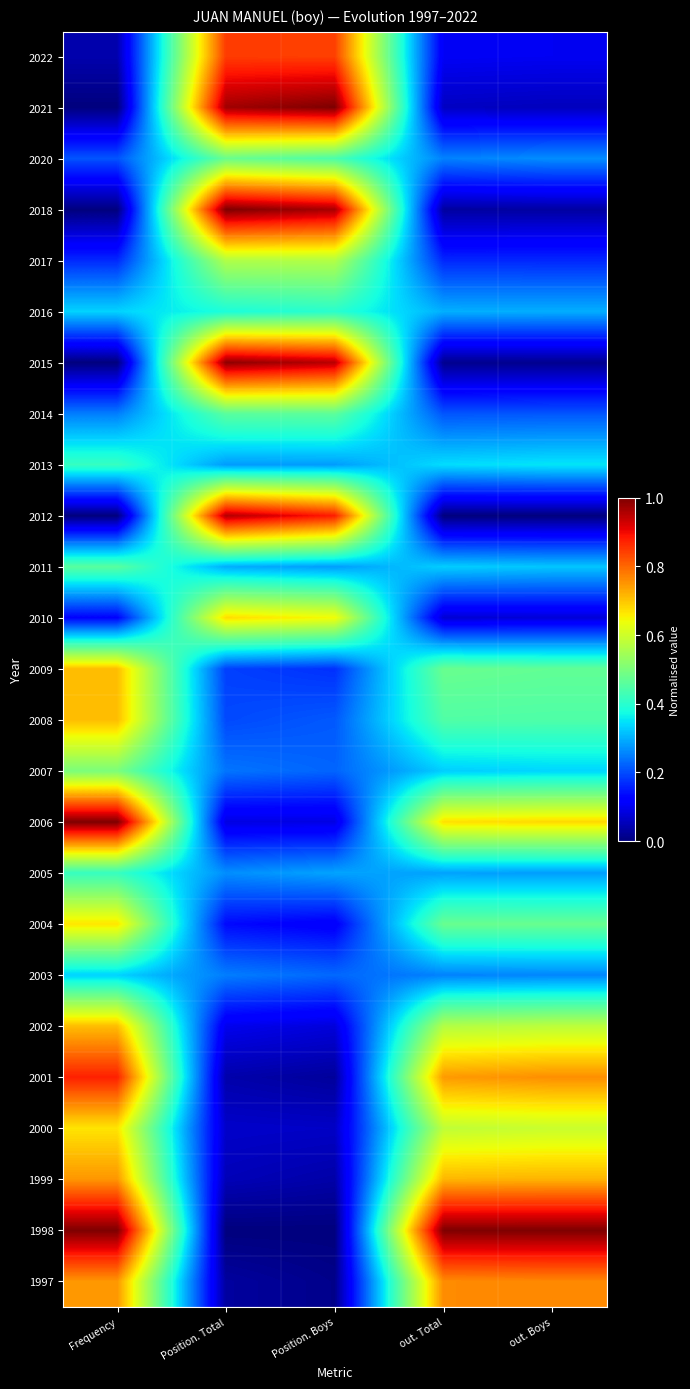

At which category does the chart reach its minimum across all series?

Frequency